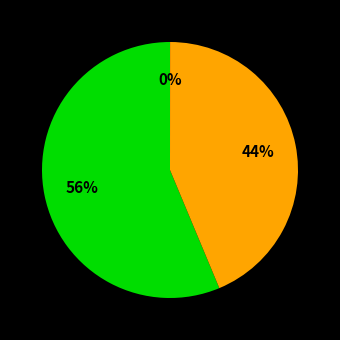

Does any single category account for the majority?

Yes